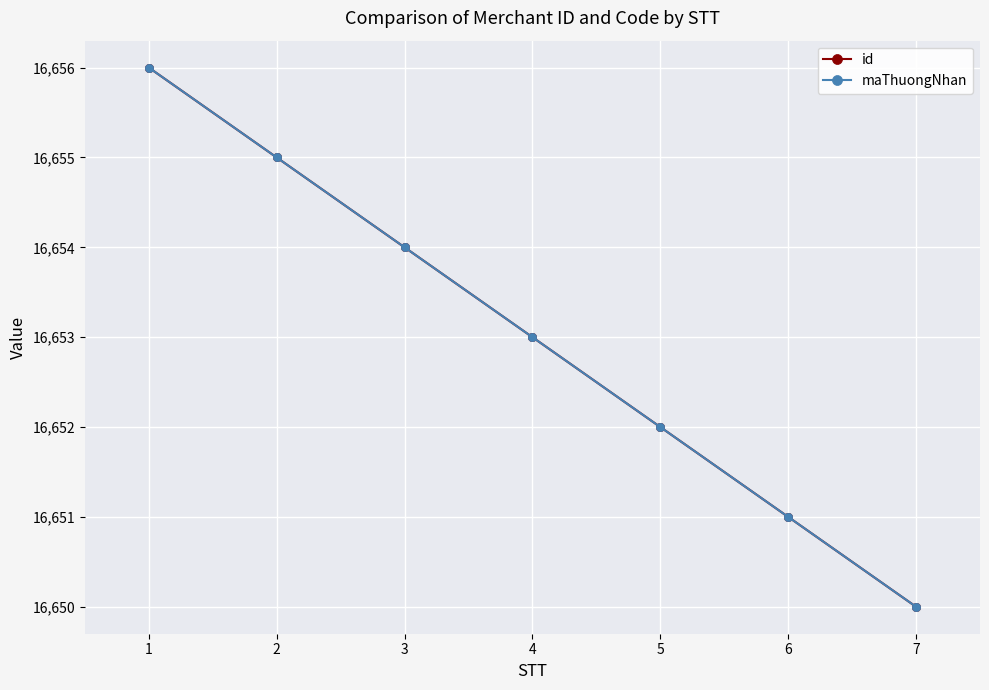

True or false: id has a value of 7119 at 7.

False